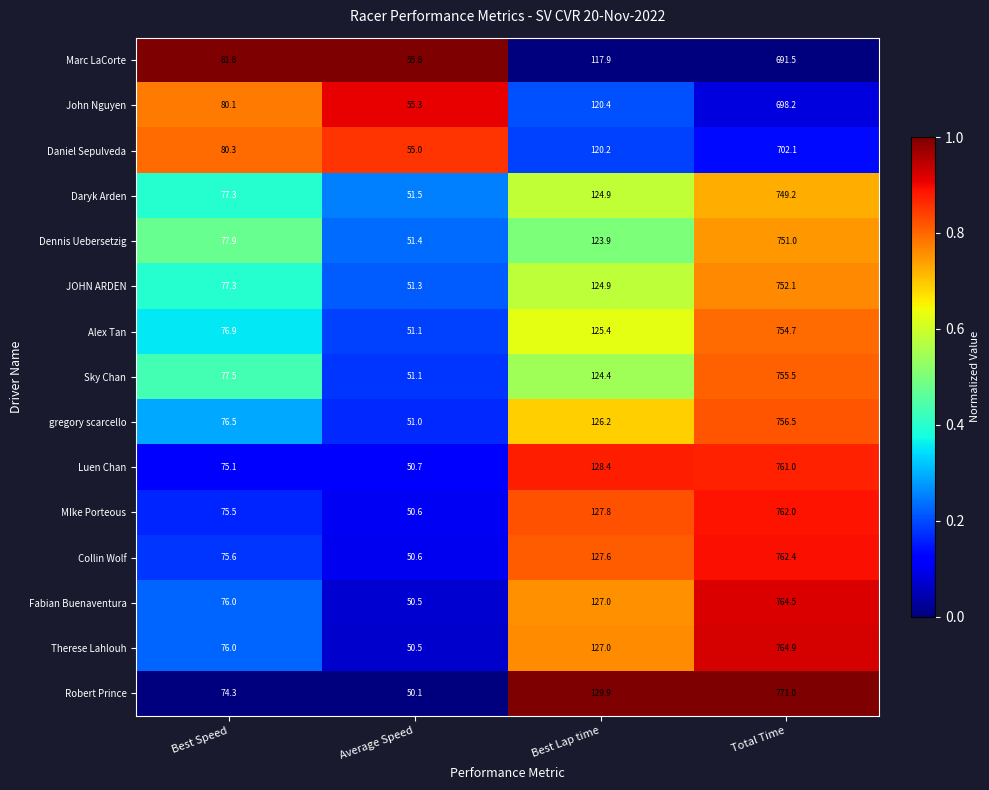

Which series has the largest total across all categories?

Robert Prince